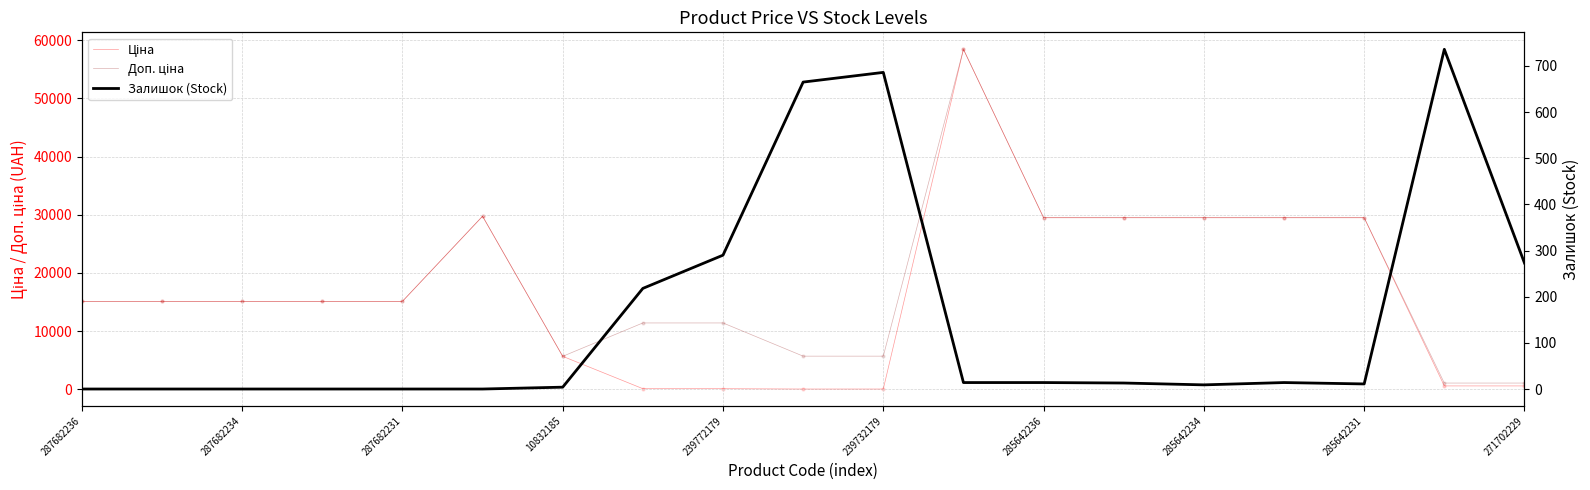

At how many categories does at least one series exceed 24241?

7